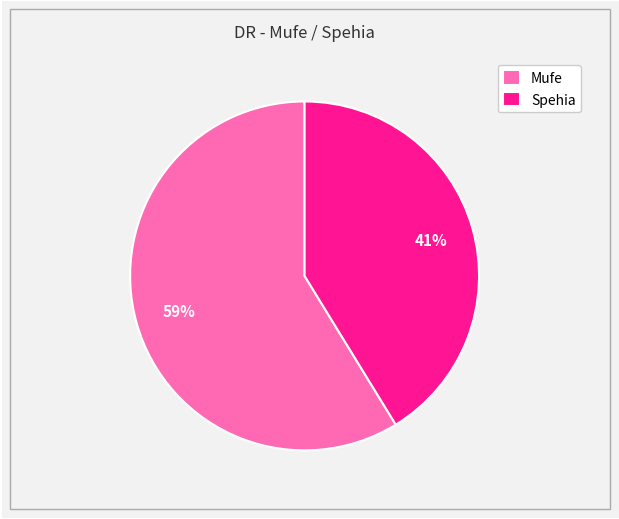

How many segments does this pie chart have?

2